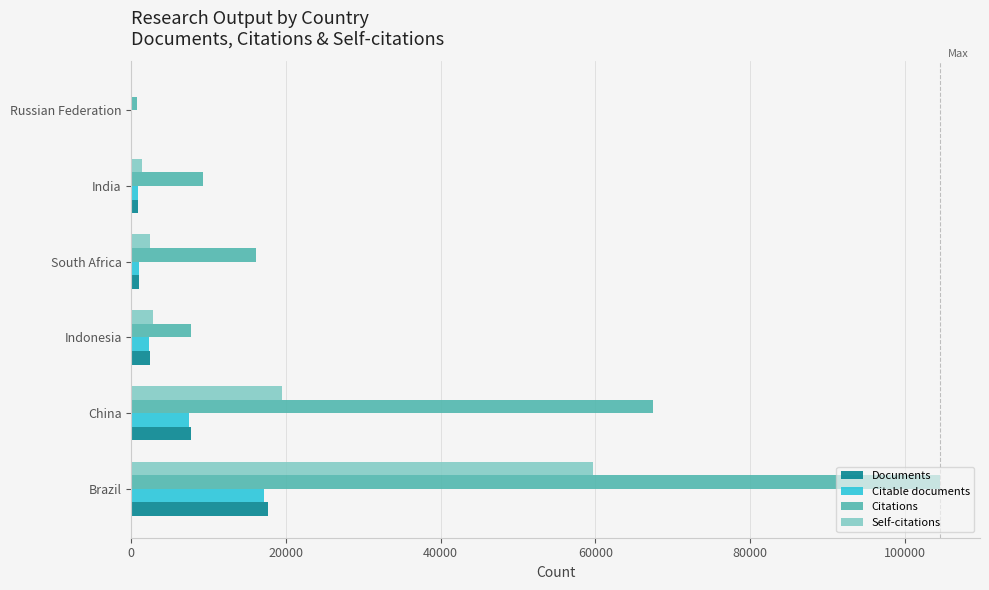

True or false: Citations has a value of 67425 at China.

True